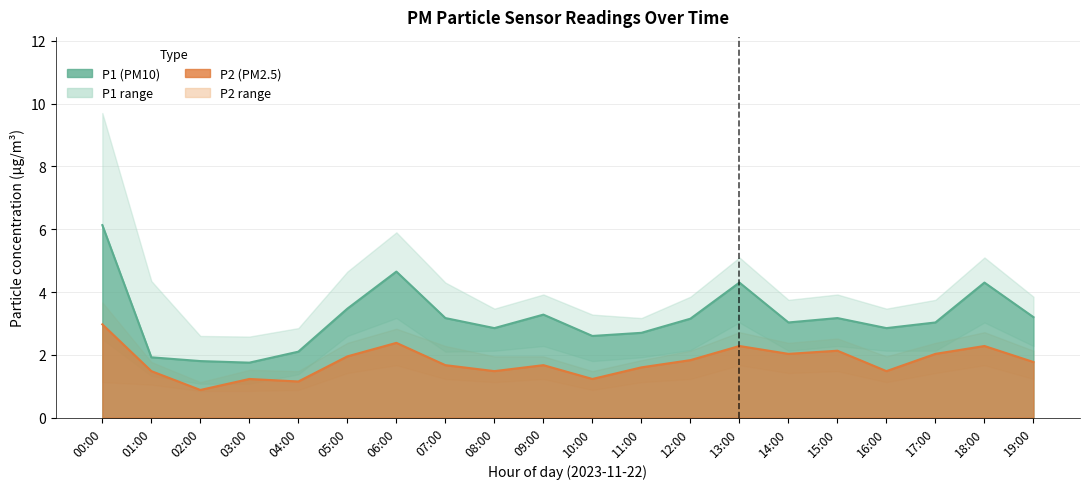

True or false: P2 and P1 cross at least once.

False